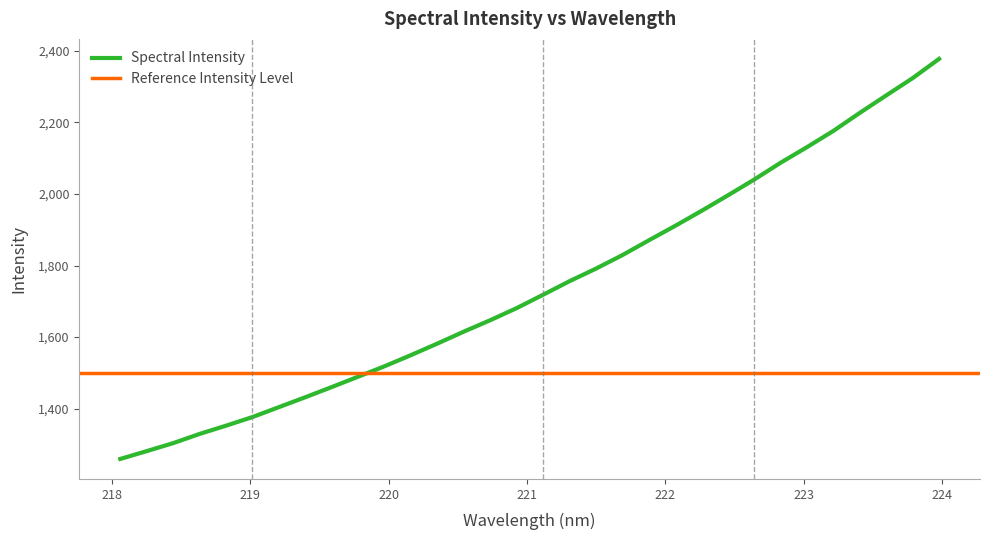

What is the value of the 23rd point from the left?

1953.0